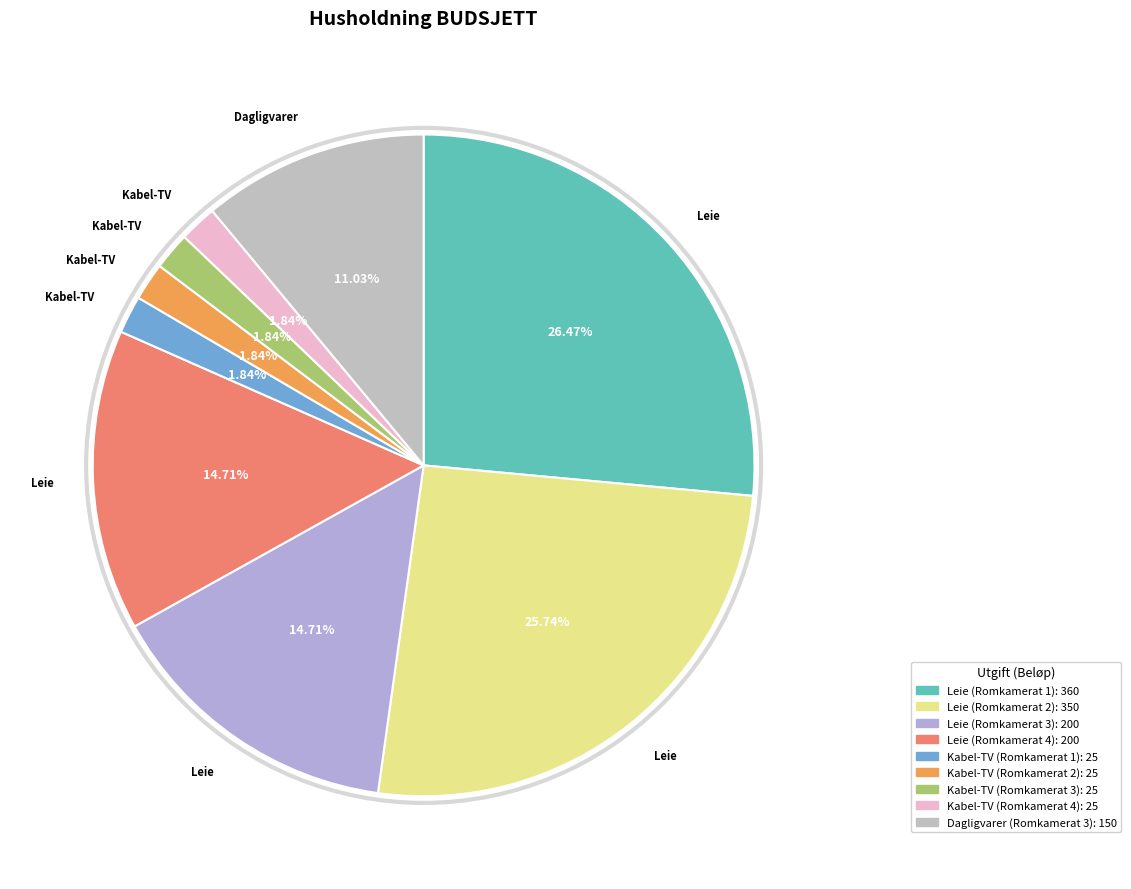

True or false: Dagligvarer (Romkamerat 3) accounts for 11% of the total.

True